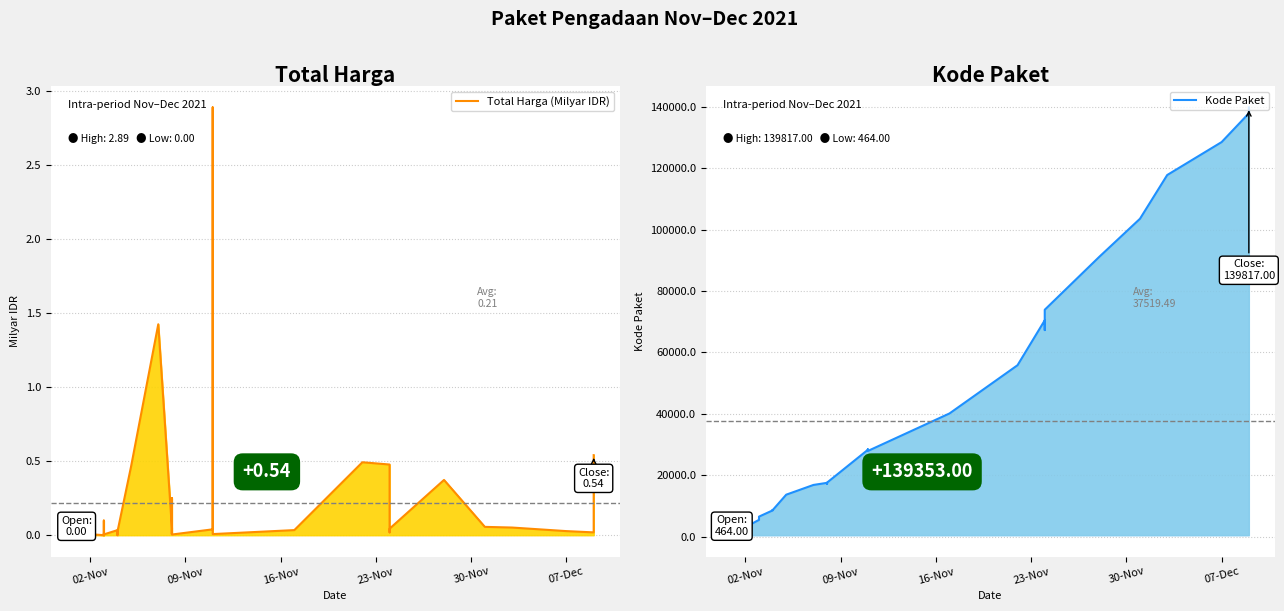

True or false: Kode Paket and Total Harga (Milyar IDR) intersect in this chart.

False